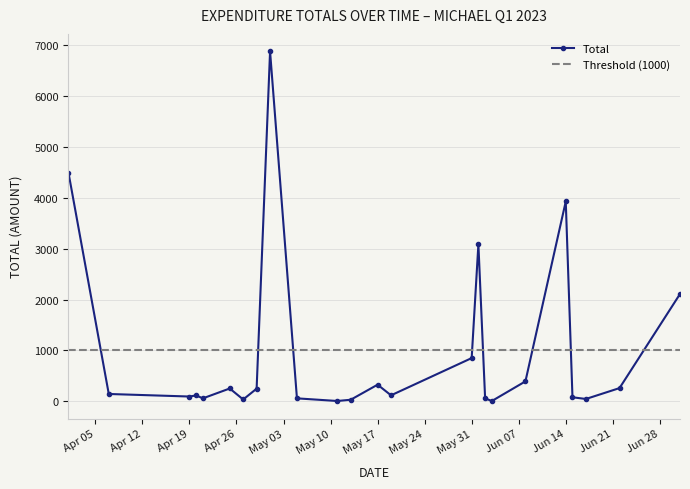

Where does the data first go above 80?

2022/04/01